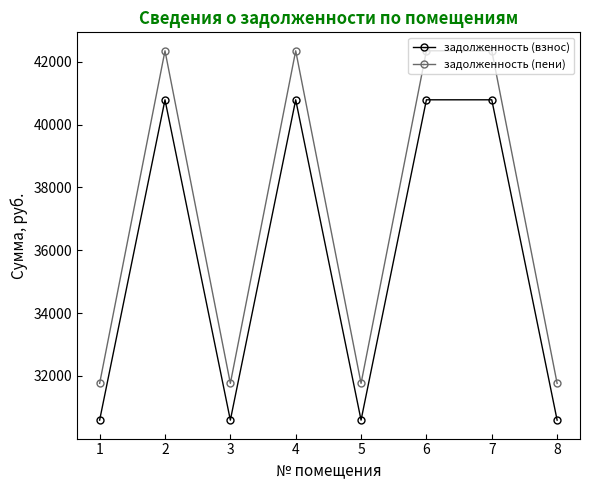

Rank the series at 5 from lowest to highest value.

задолженность (взнос), задолженность (пени)